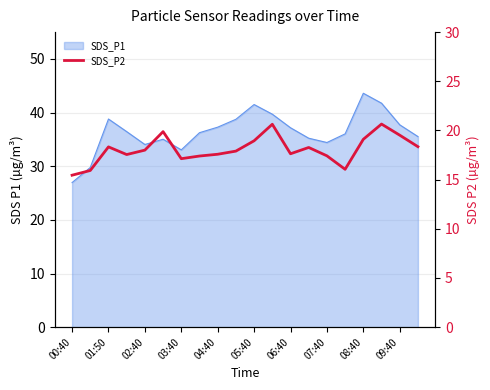

Count the number of categories in the chart.

20